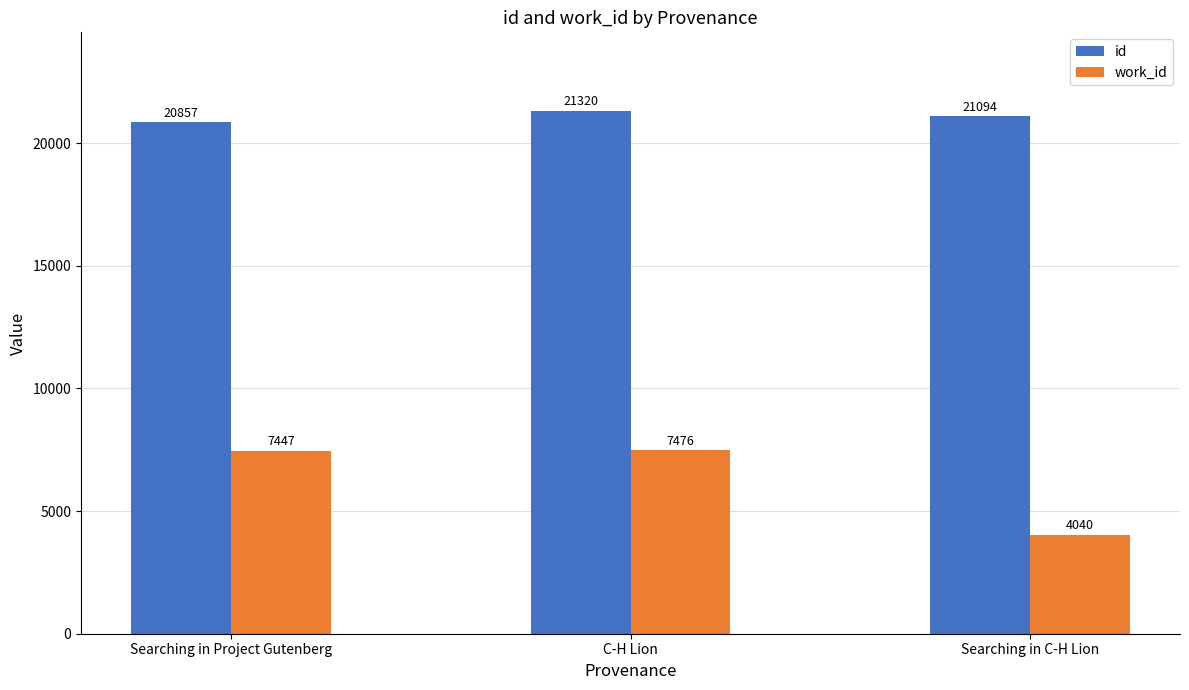

How many distinct data groups are displayed?

2